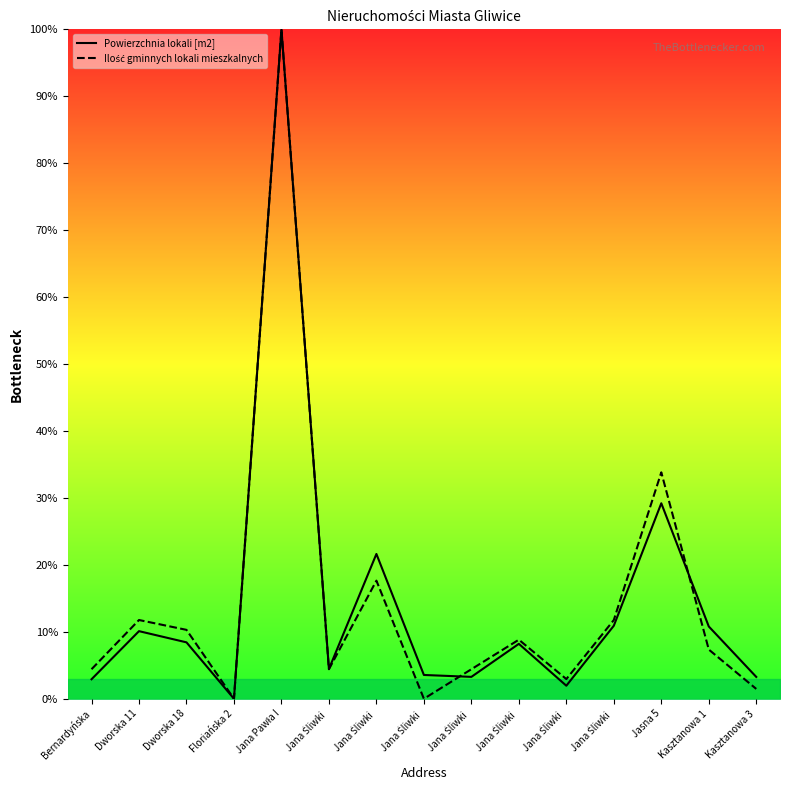

Which category has the lowest value in the Powierzchnia lokali [m2] series?

Floriańska 2